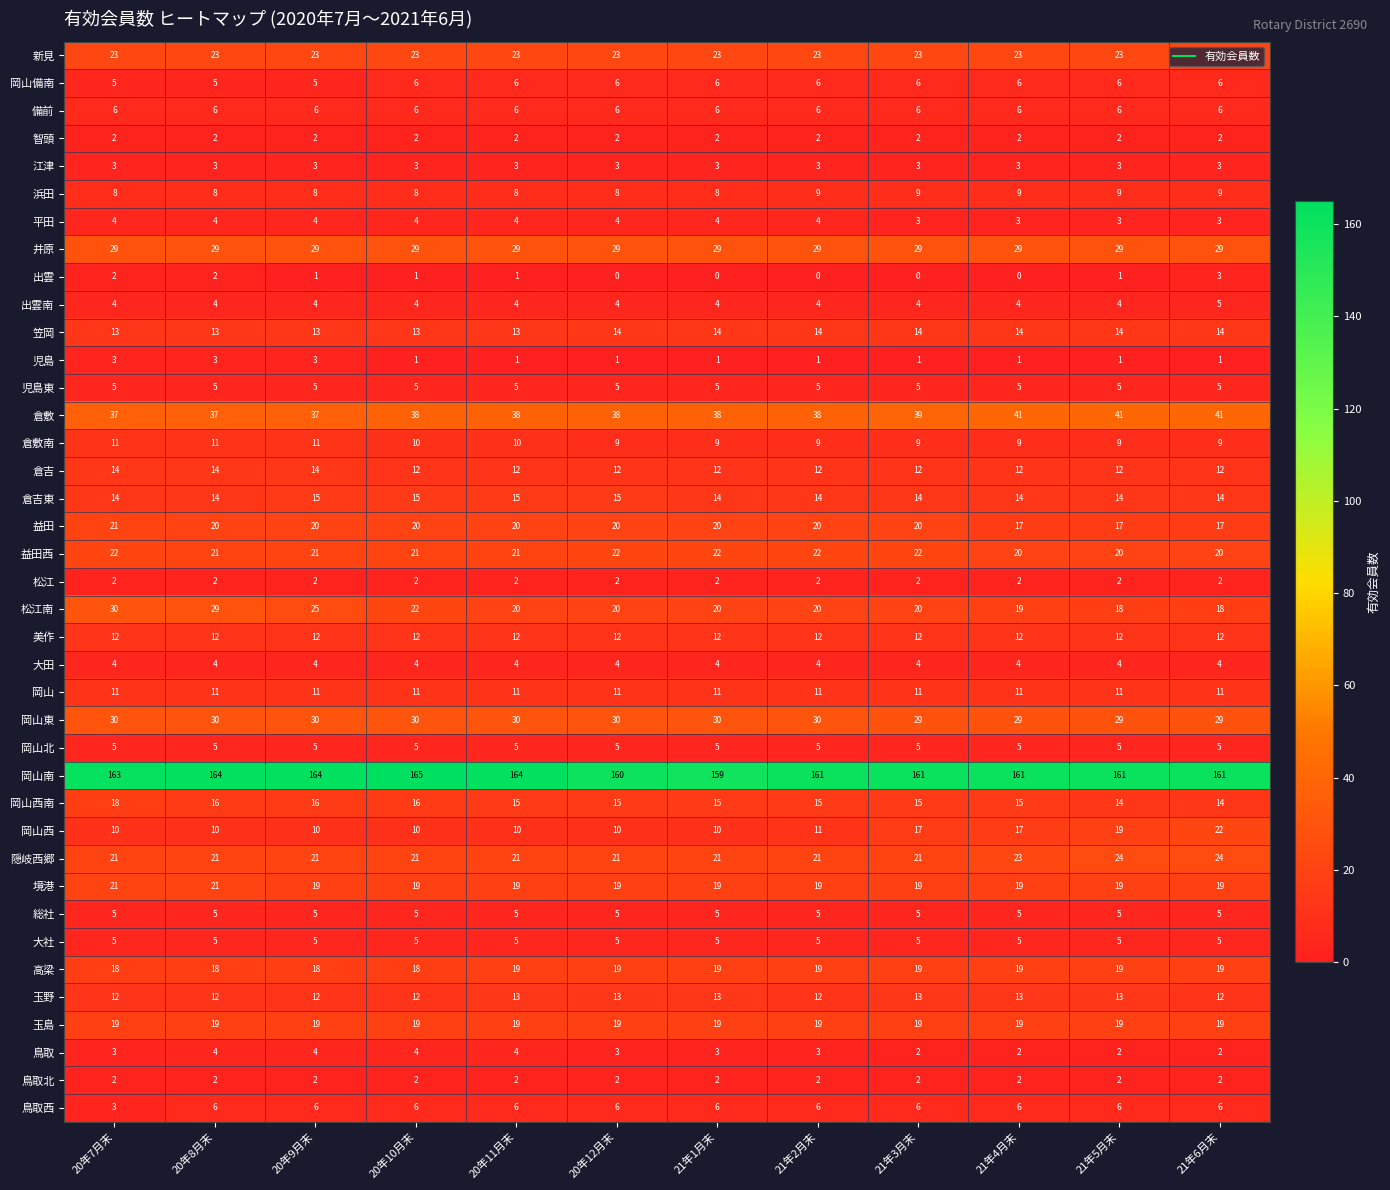

Count the 鳥取西 values in the range 6 to 7.

11